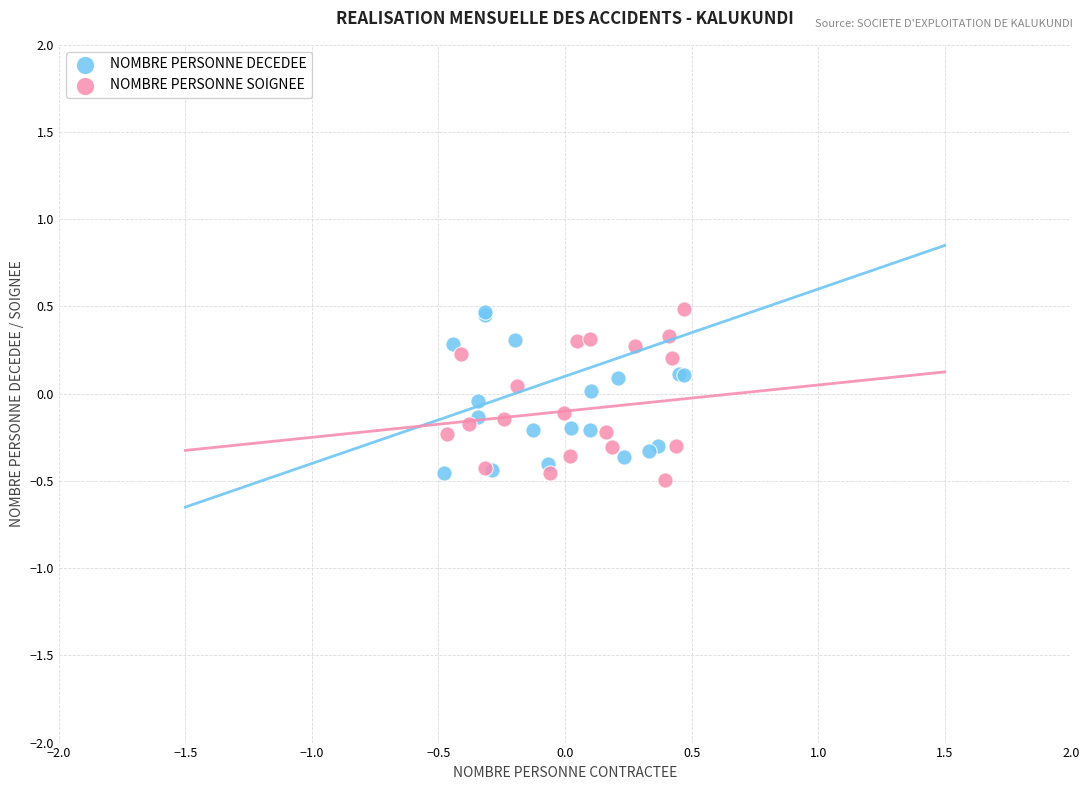

What are all the series names shown in the legend?

NOMBRE PERSONNE DECEDEE, NOMBRE PERSONNE SOIGNEE